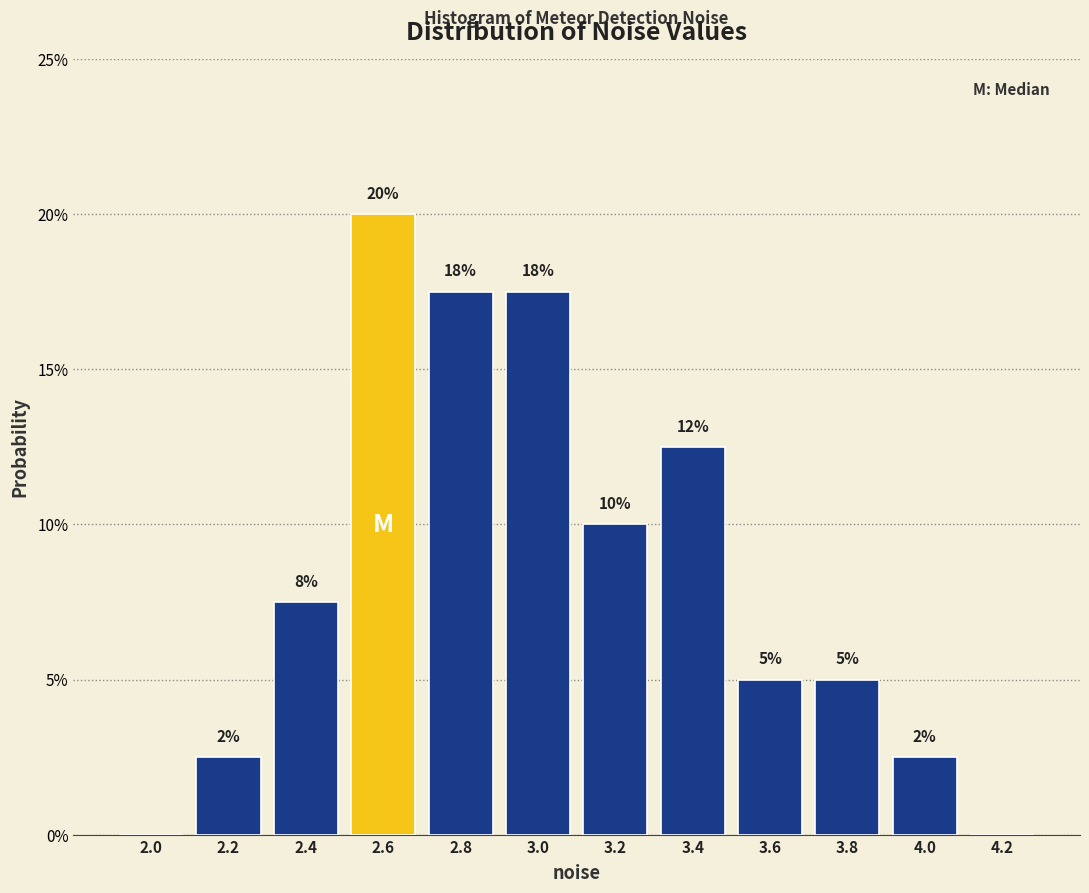

Are the bars horizontal?

No